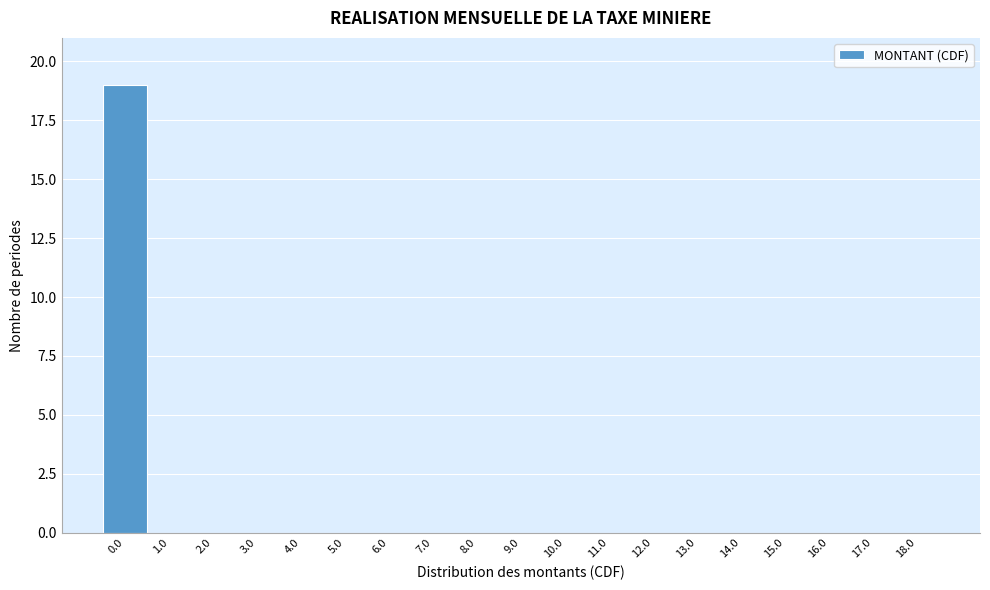

How tall is the bar that spans -0.5 to 0.5 on the x-axis? The values are not printed on the chart, so give them approximately, as read against the axis.

19